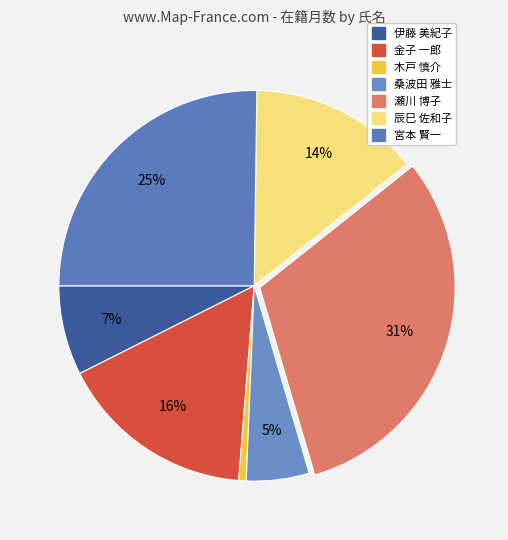

The 伊藤 美紀子 slice represents 7% of the pie. True or false?

True